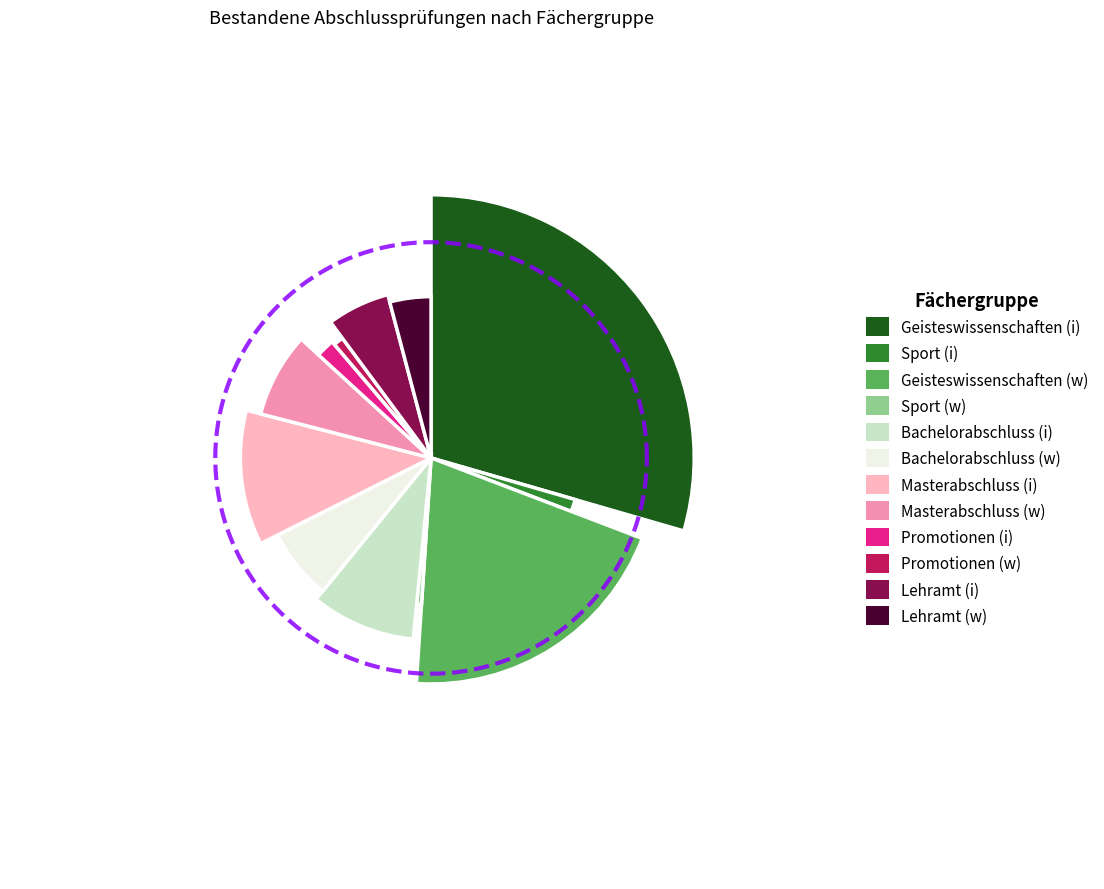

To the nearest percent, what percentage of the pie is Masterabschluss (i)?

11%